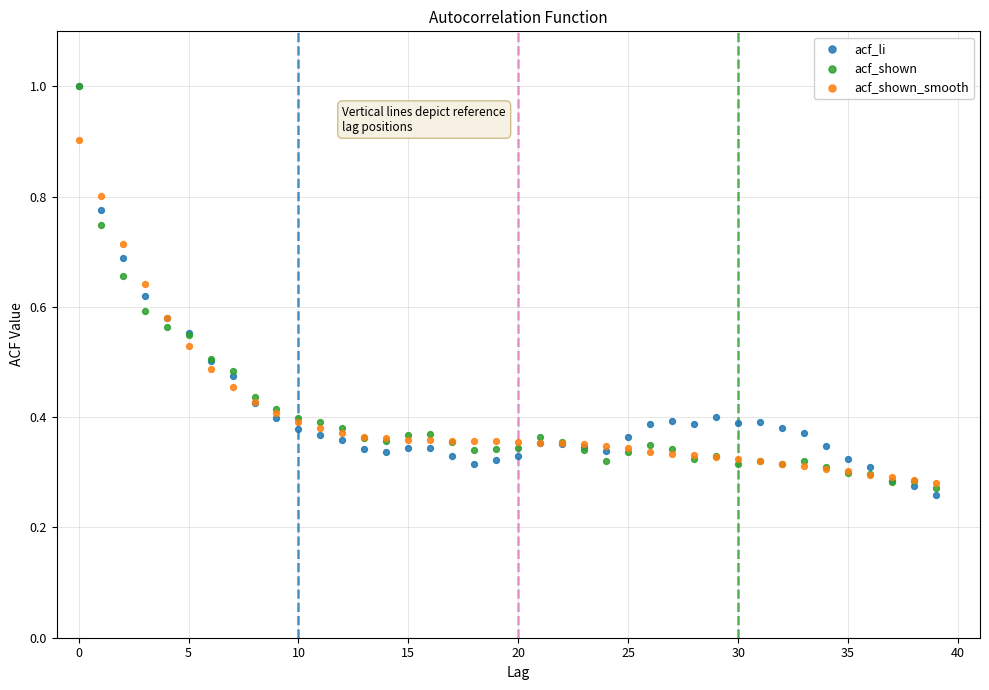

What are all the series names shown in the legend?

acf_li, acf_shown, acf_shown_smooth